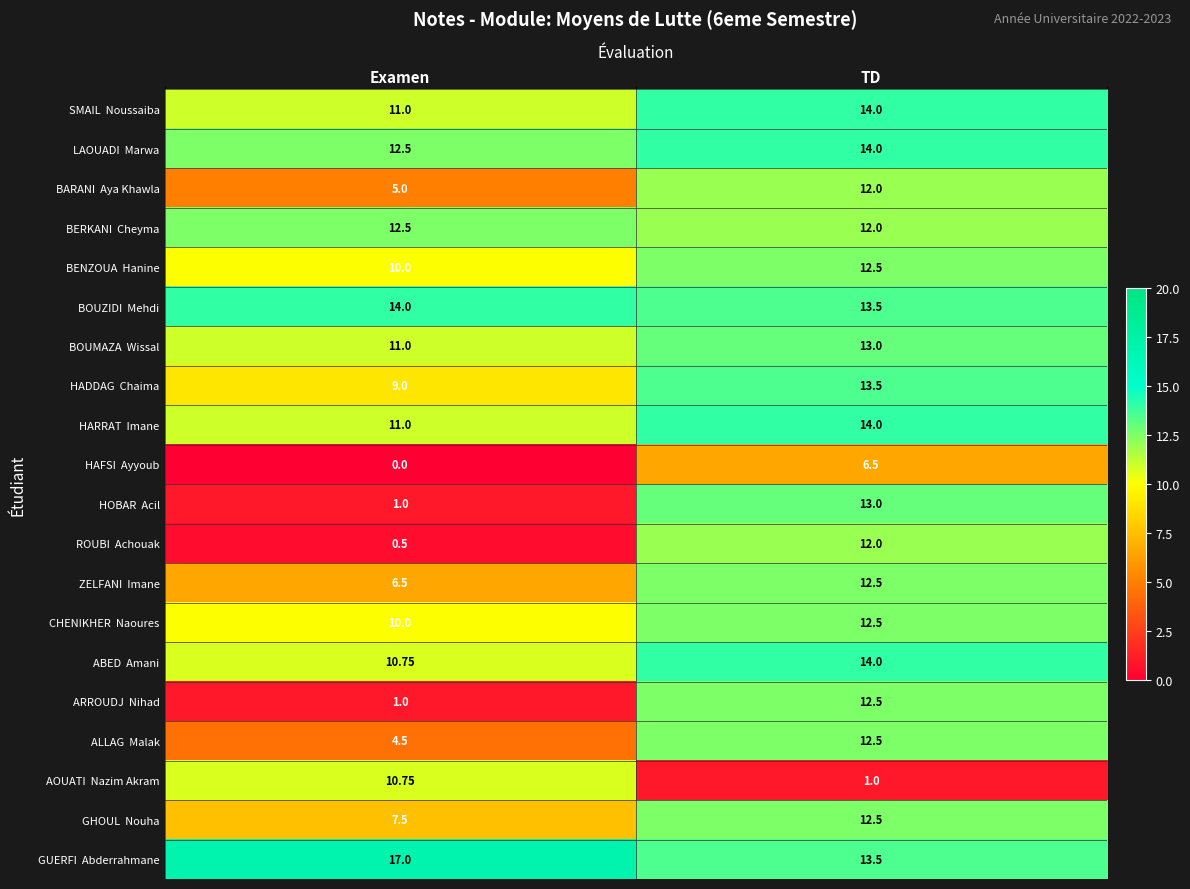

At how many categories does at least one series exceed 4?

2